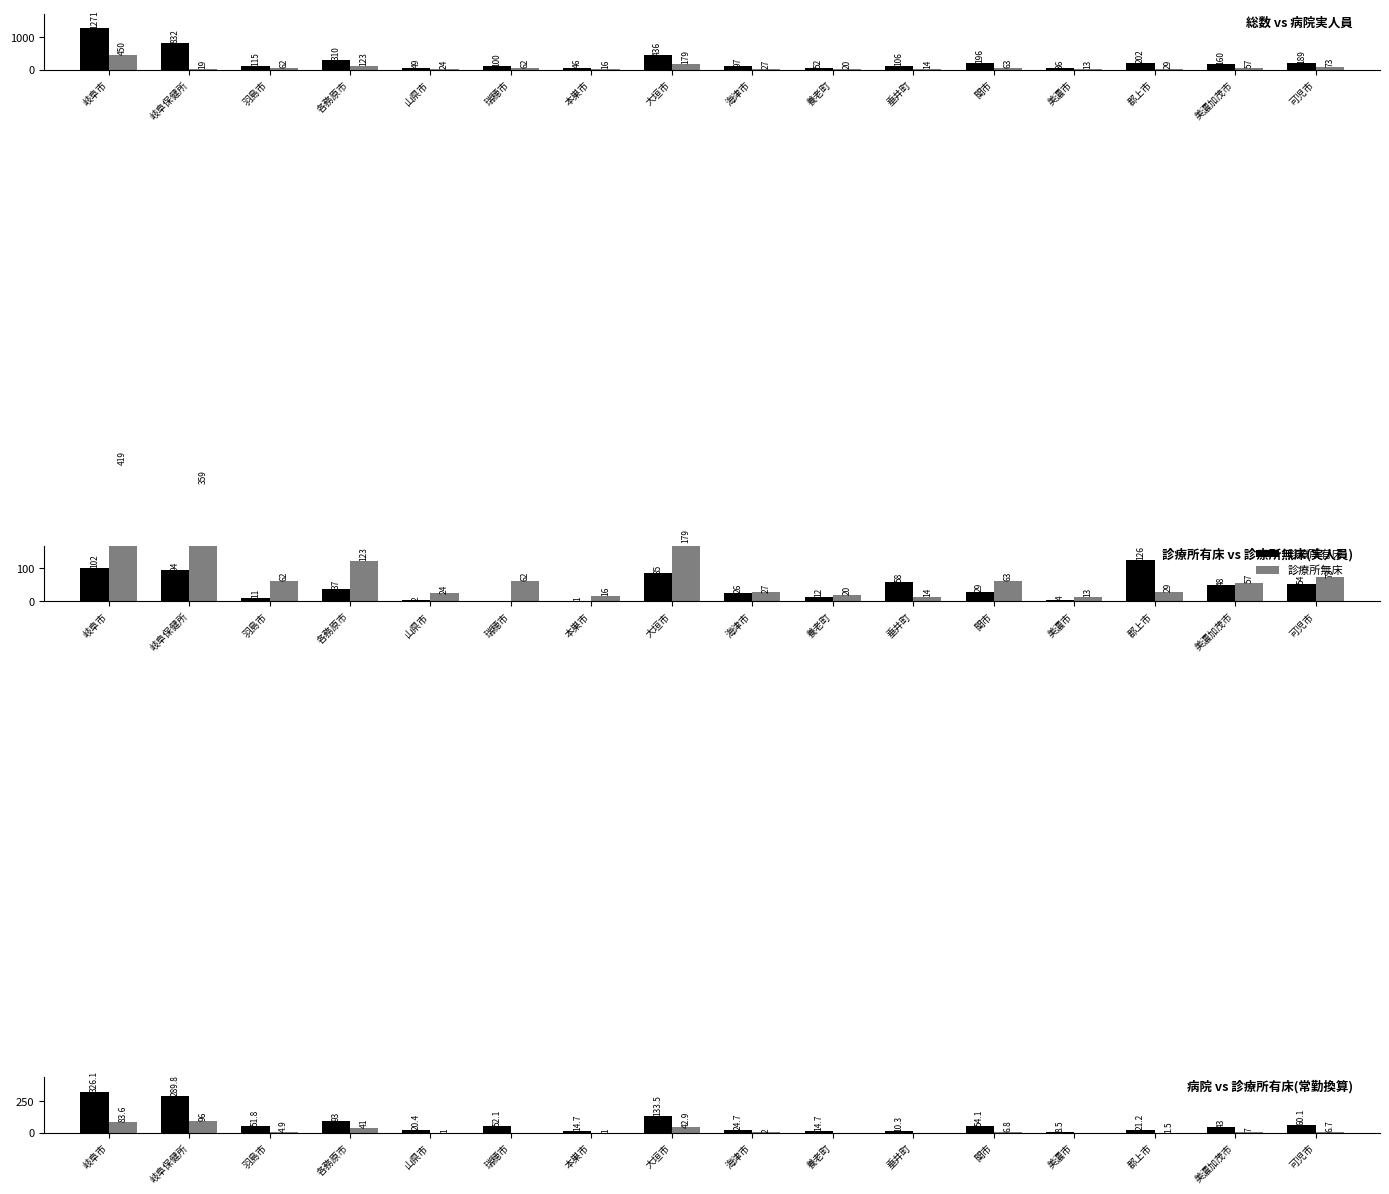

What are all the series names shown in the legend?

総数, 病院(実人員), 診療所有床, 診療所無床, 病院(常勤換算), 診療所有床(常勤換算)